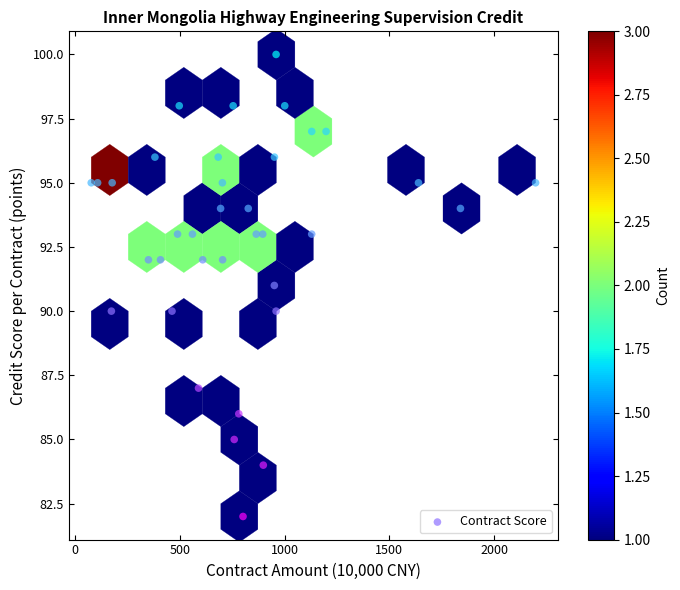

What is the range of Y values (max minus min)?

18